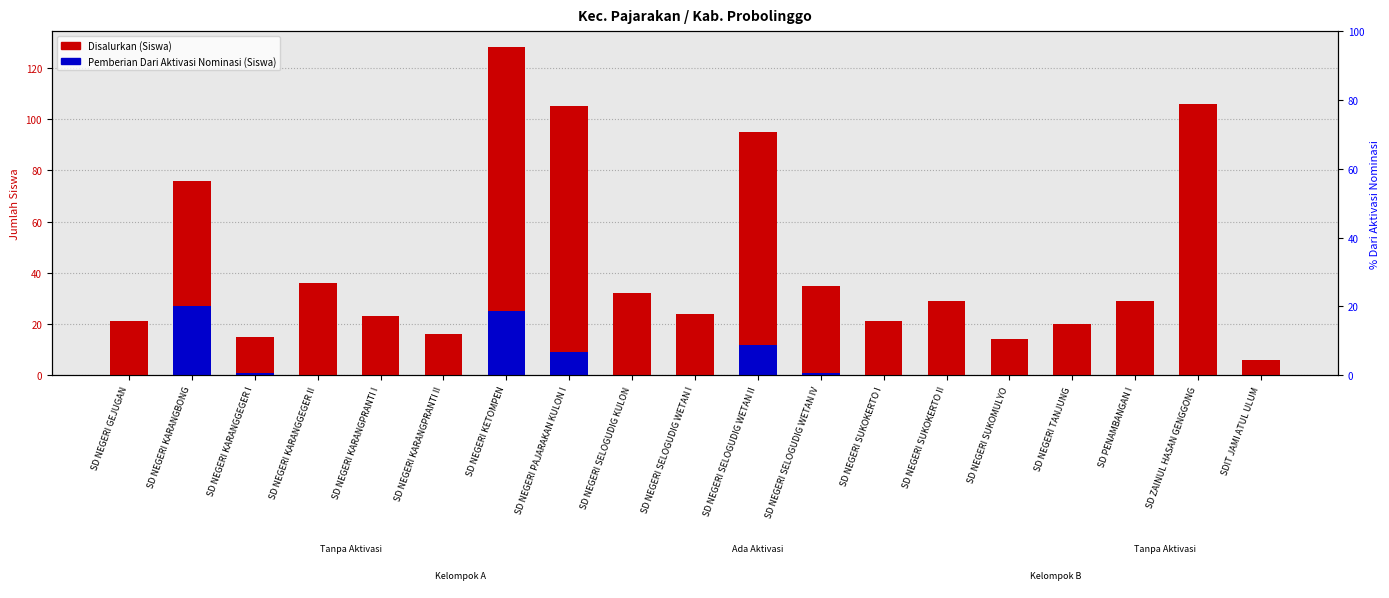

At which label is Pemberian Dari Aktivasi Nominasi (Siswa) closest to 13?

SD NEGERI SELOGUDIG WETAN II